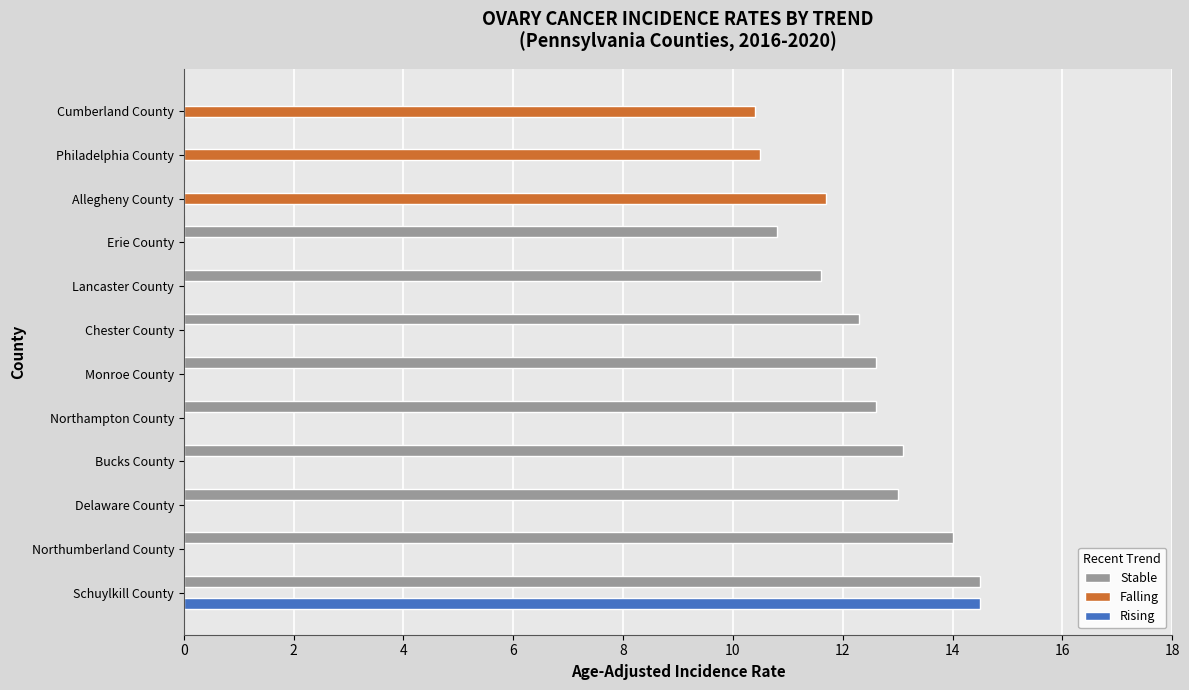

At which category is the sum across all series the highest?

Schuylkill County